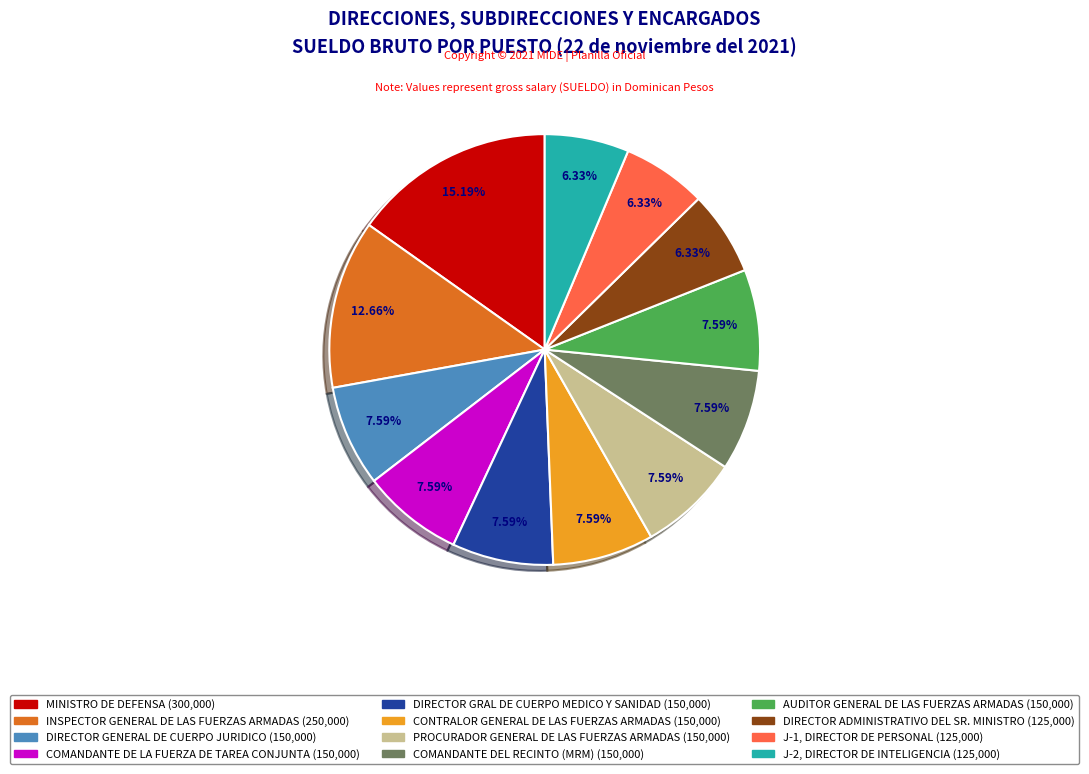

Is there any slice that represents more than half of the pie?

No